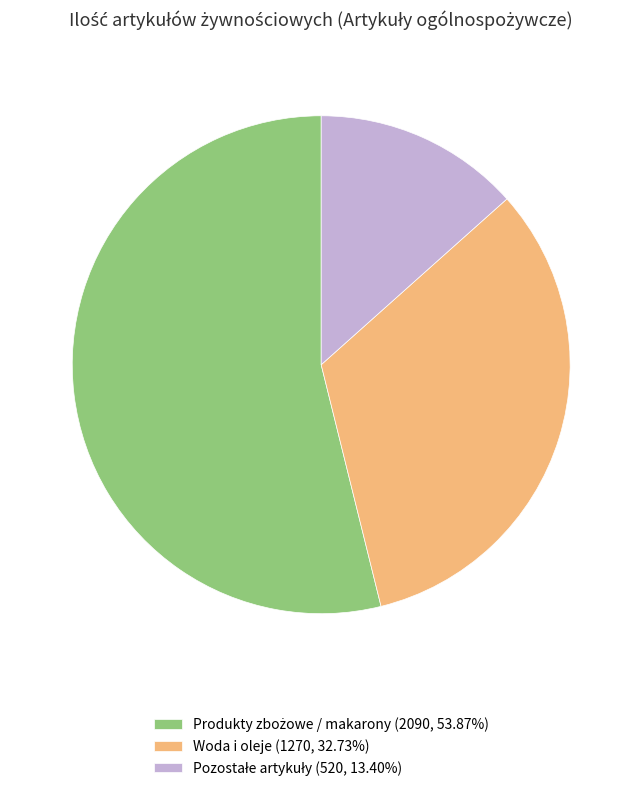

Is there a majority slice in this chart?

Yes